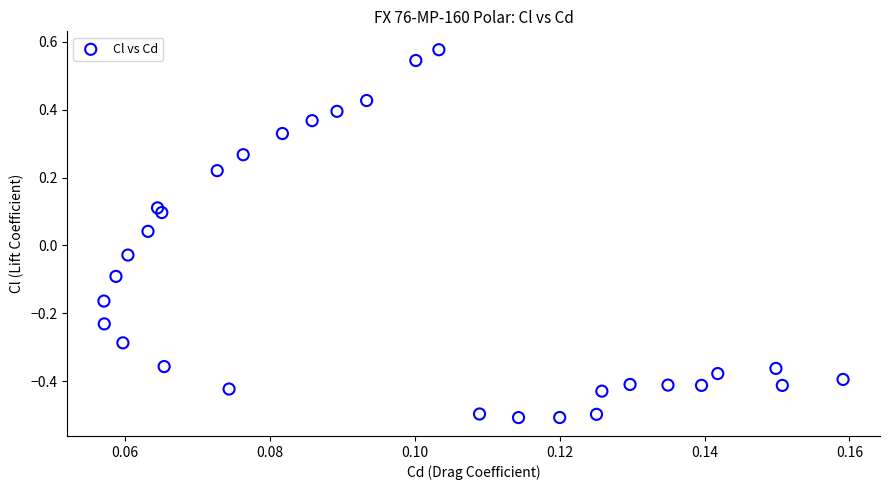

What is the range of Y values (max minus min)?

1.1